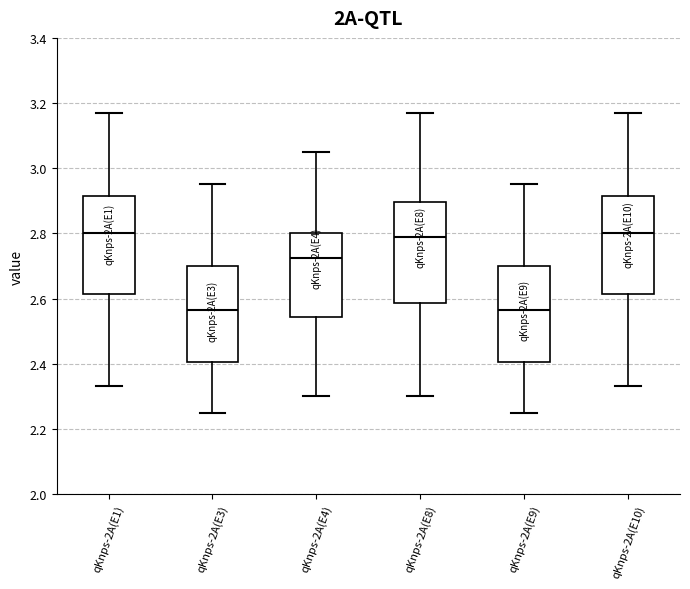

Reading left to right, read every box against the y-axis: the position of its median line, the range the box covers, and the ends of its whiskers. The values are not printed on the chart, so give them approximately, as read against the axis.

qKnps-2A(E1): median 2.80, box 2.62 to 2.92, whiskers 2.34 to 3.18
qKnps-2A(E3): median 2.56, box 2.40 to 2.70, whiskers 2.26 to 2.96
qKnps-2A(E4): median 2.72, box 2.54 to 2.80, whiskers 2.30 to 3.06
qKnps-2A(E8): median 2.80, box 2.58 to 2.90, whiskers 2.30 to 3.18
qKnps-2A(E9): median 2.56, box 2.40 to 2.70, whiskers 2.26 to 2.96
qKnps-2A(E10): median 2.80, box 2.62 to 2.92, whiskers 2.34 to 3.18